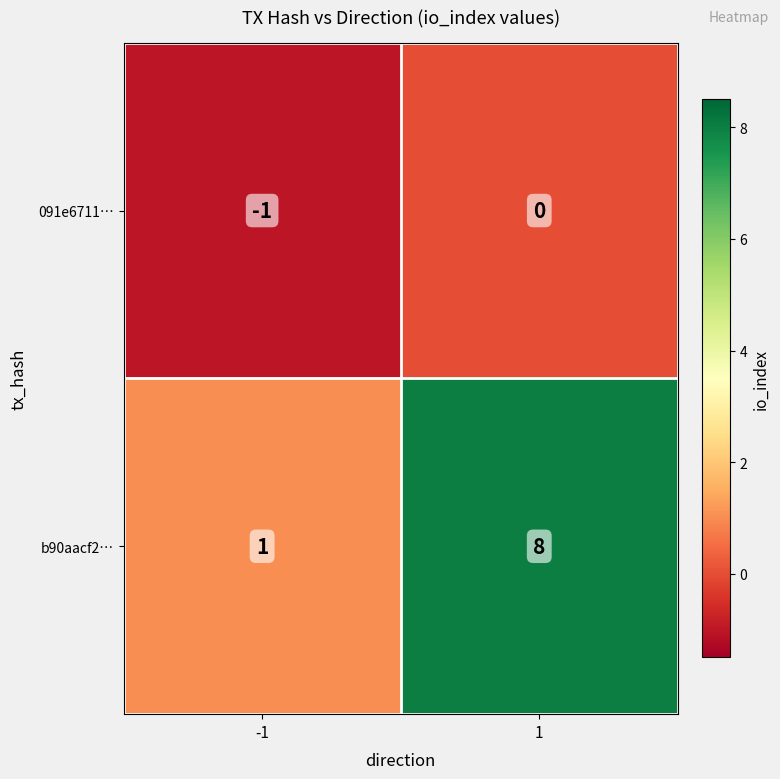

Reading left to right, extract all data points from this chart.

091e6711…: -1	0
b90aacf2…: 1	8